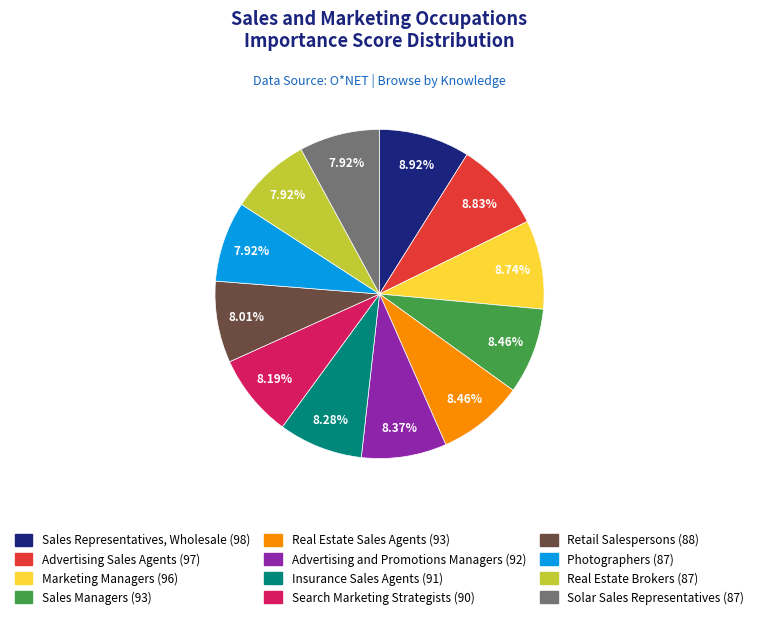

True or false: Real Estate Brokers accounts for 1% of the total.

False